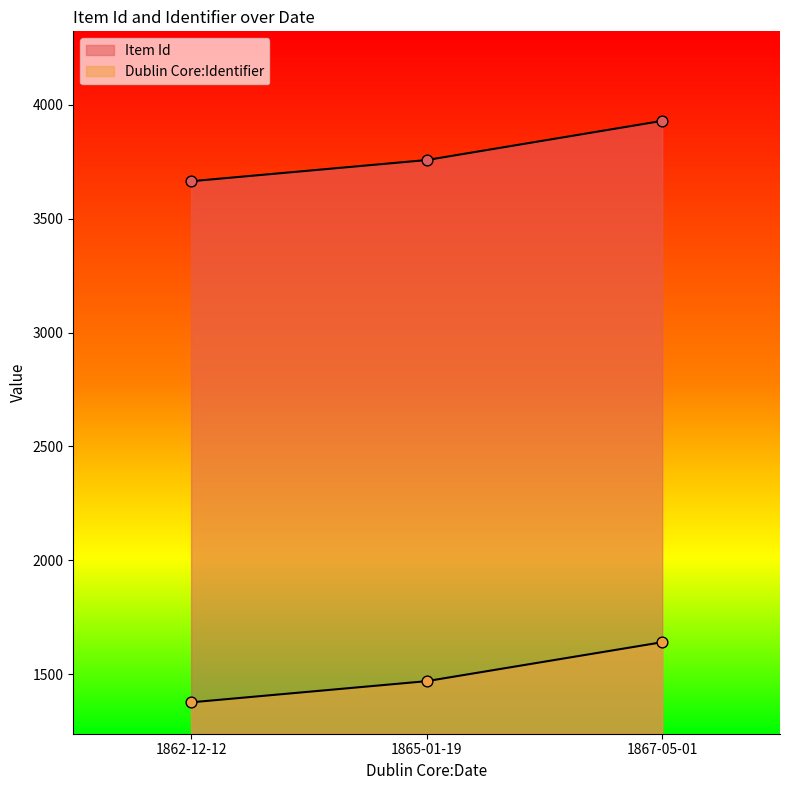

At how many categories does at least one series exceed 2647?

3